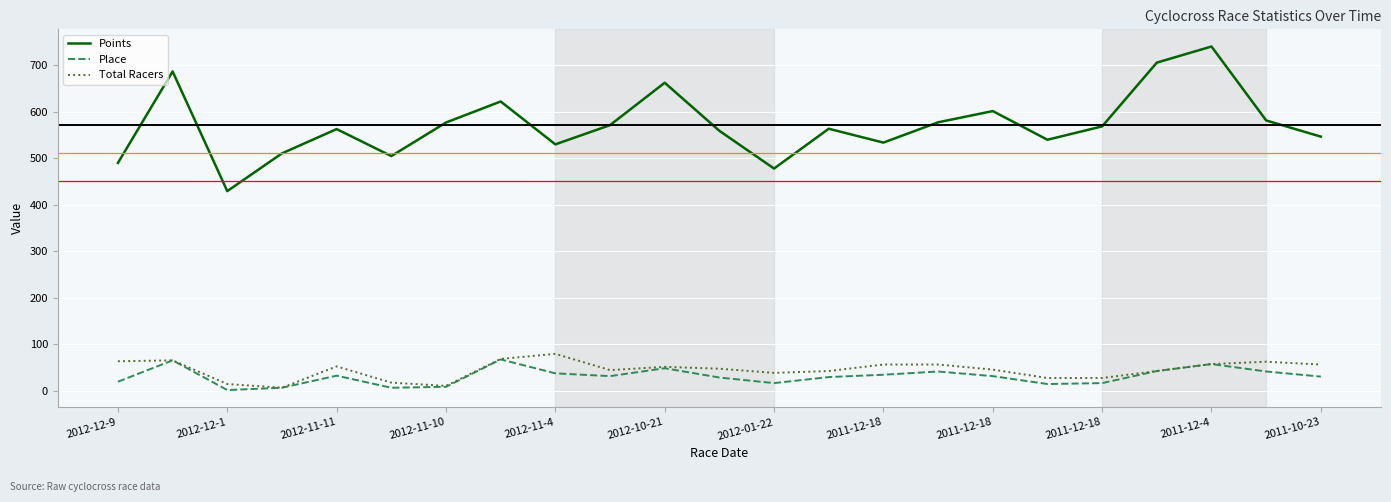

Which series has the largest range (max minus min)?

Points